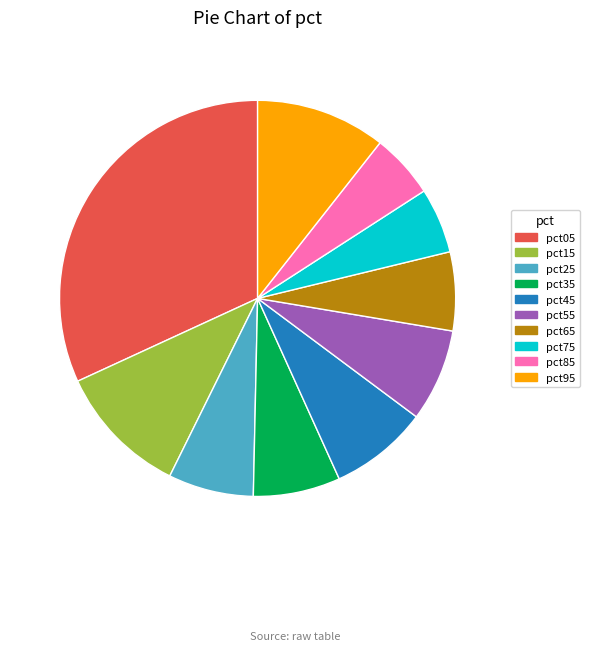

Is the sum of pct65 and pct85 greater than half?

No